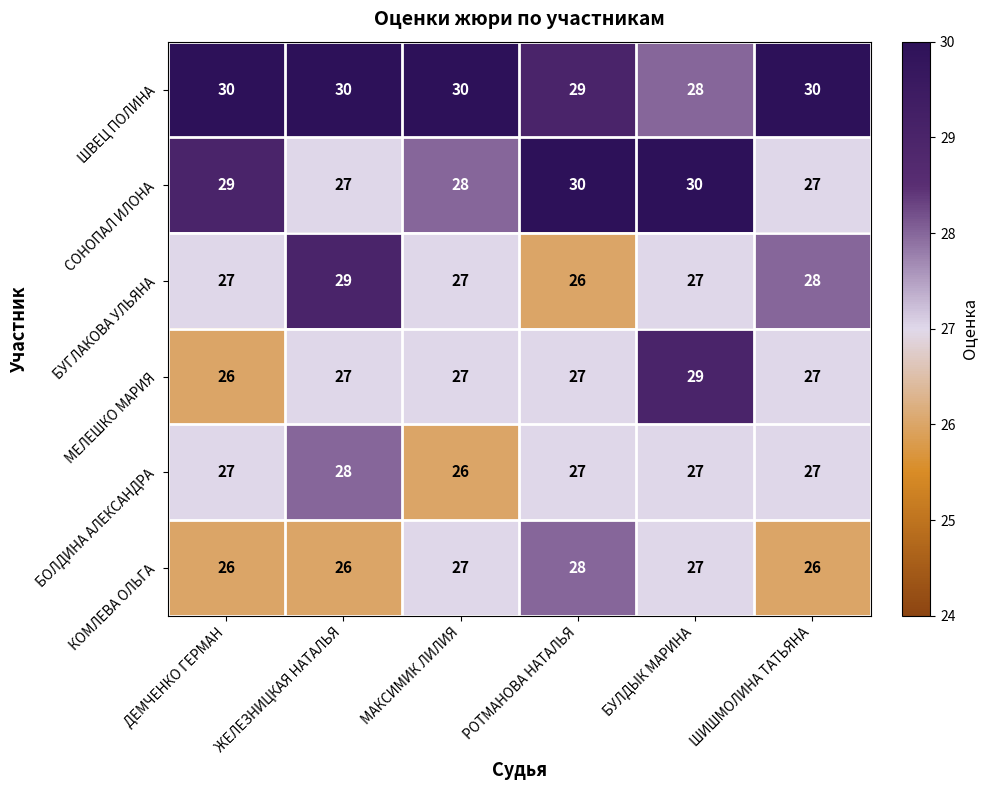

What is the difference between the highest and lowest values at ДЕМЧЕНКО ГЕРМАН?

4